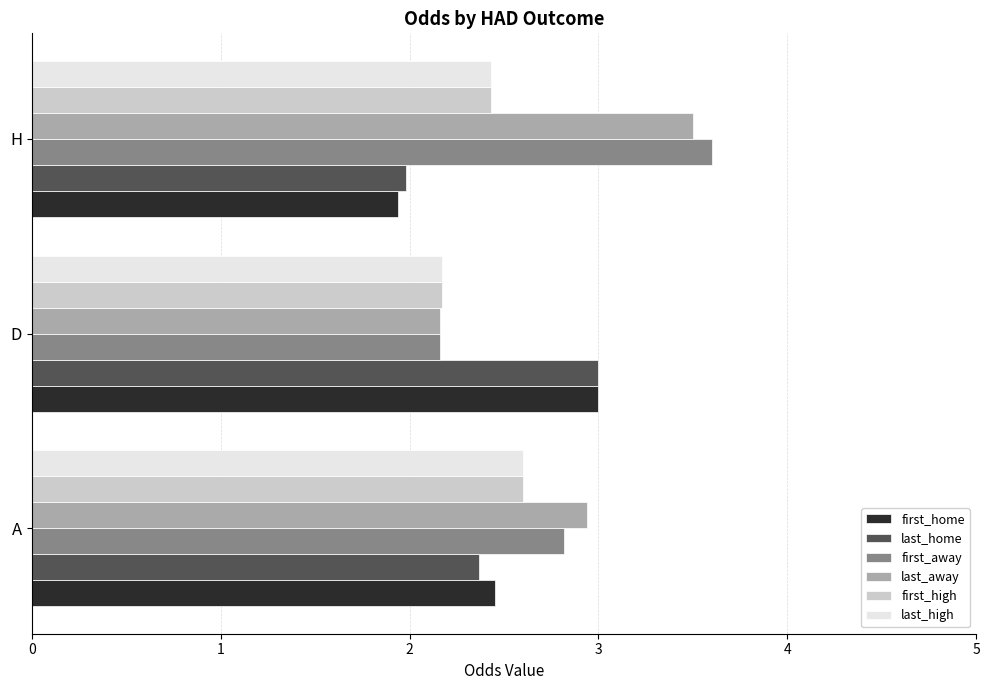

What is the spread (max minus min) of values at A?

0.6